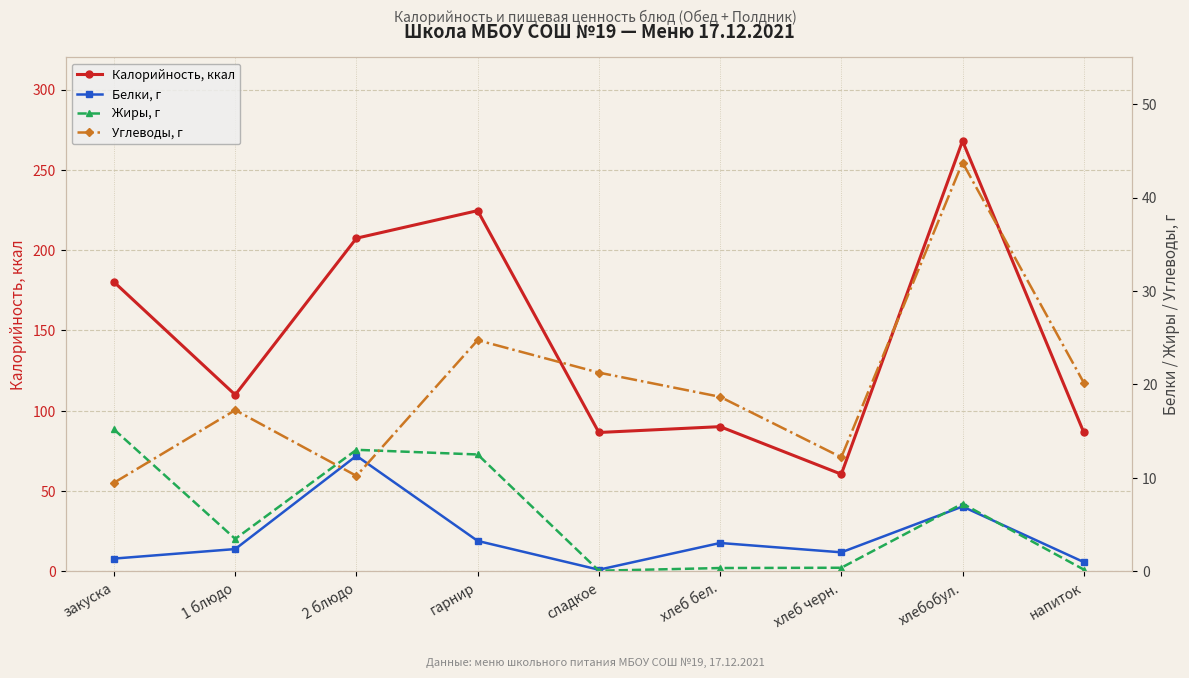

What is the difference between the highest and lowest values at сладкое?

86.4